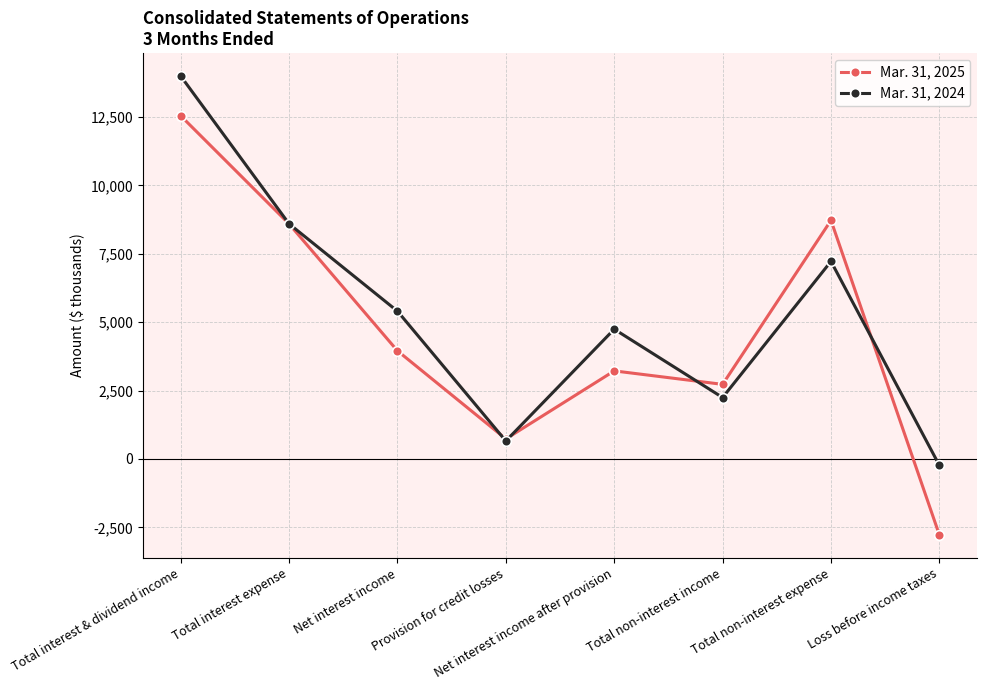

How many values in Mar. 31, 2025 are above zero?

7